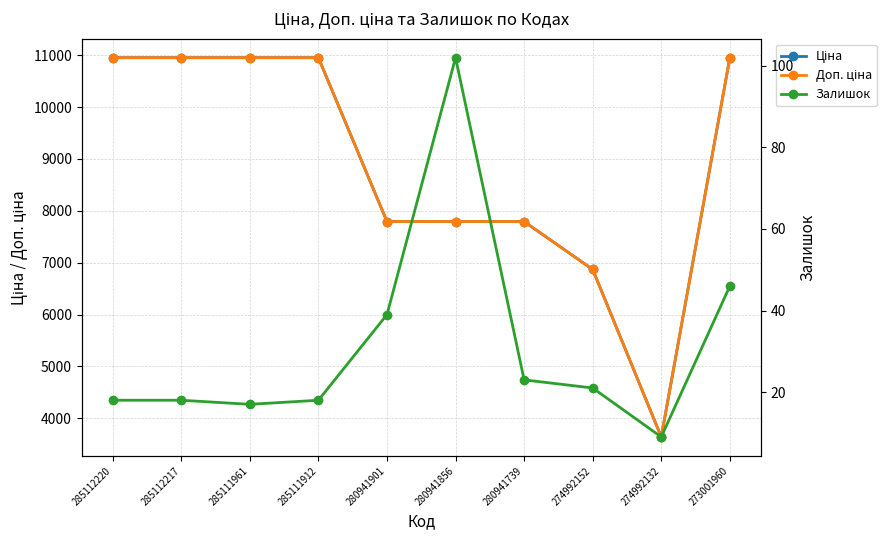

Rank the series by their maximum value, from lowest to highest.

Залишок, Ціна, Доп. ціна